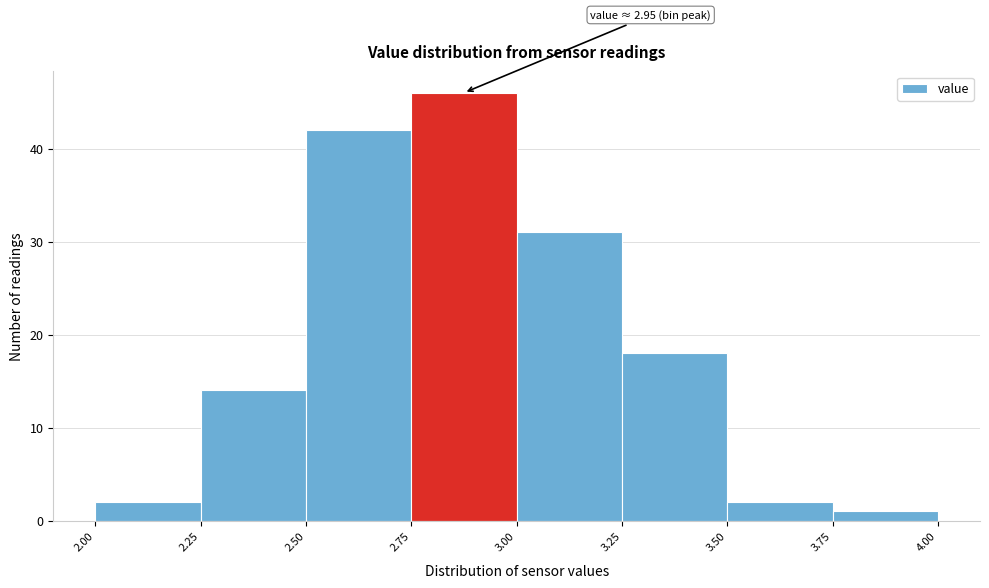

Which range on the x-axis has the tallest bar?

2.75 to 3.00